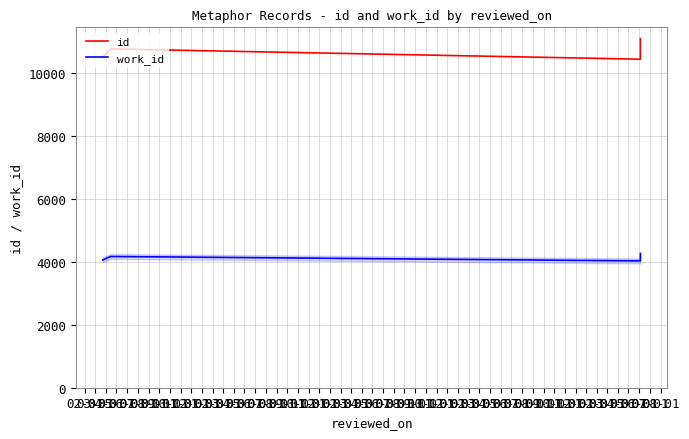

Which has a higher value, 03-01 or 04-01?

04-01